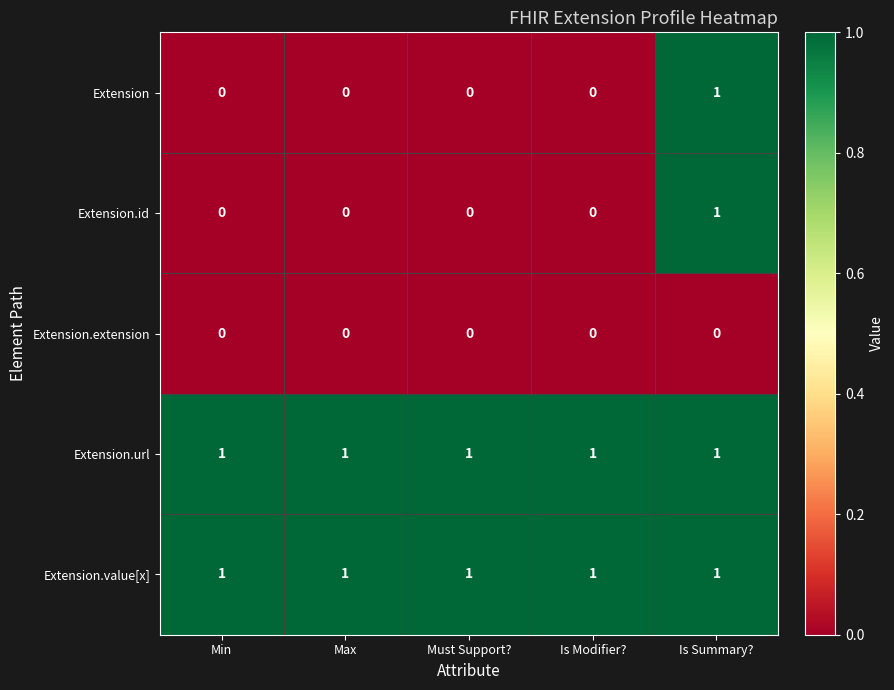

Reading left to right, transcribe all the data shown in this chart.

Extension: 0	0	0	0	1
Extension.id: 0	0	0	0	1
Extension.extension: 0	0	0	0	0
Extension.url: 1	1	1	1	1
Extension.value[x]: 1	1	1	1	1